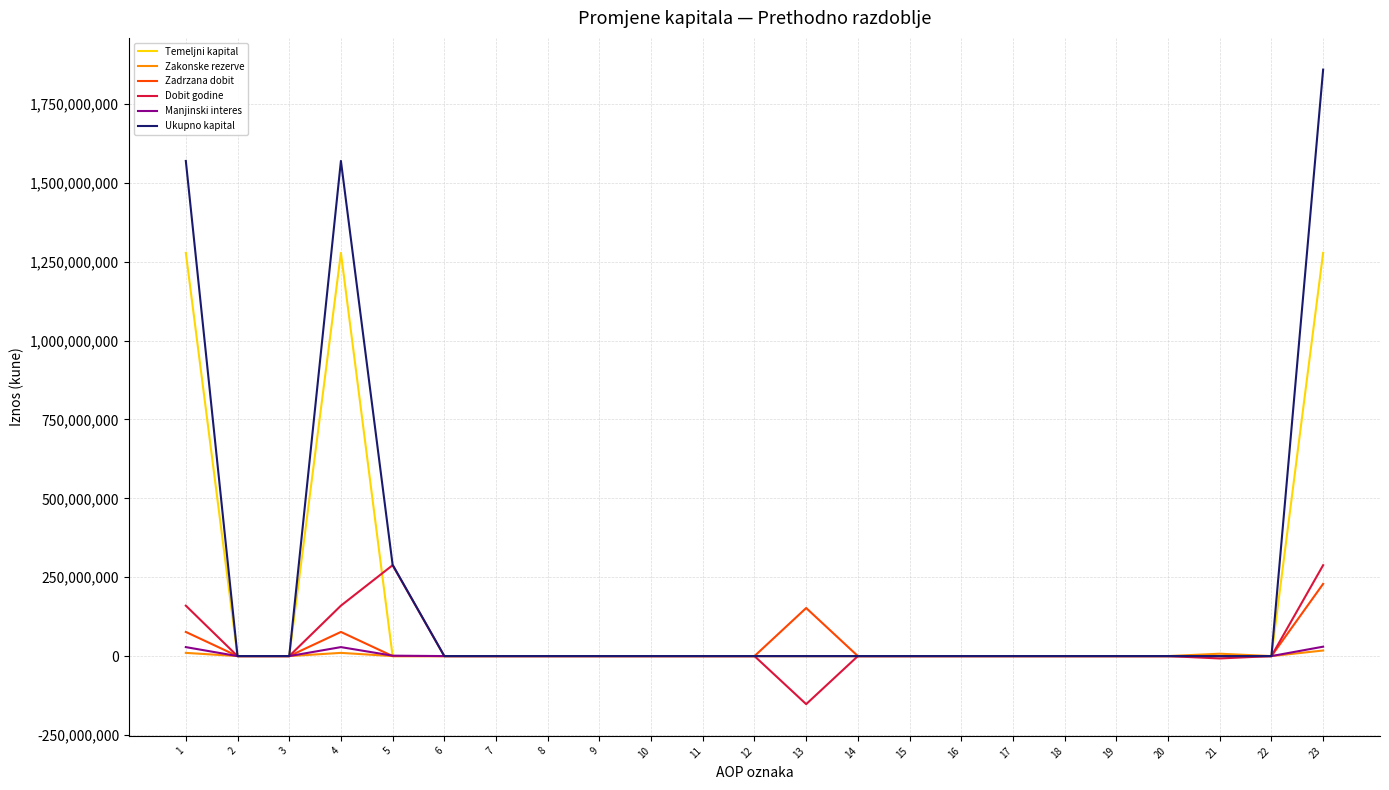

At how many categories does at least one series exceed 1169064063?

3